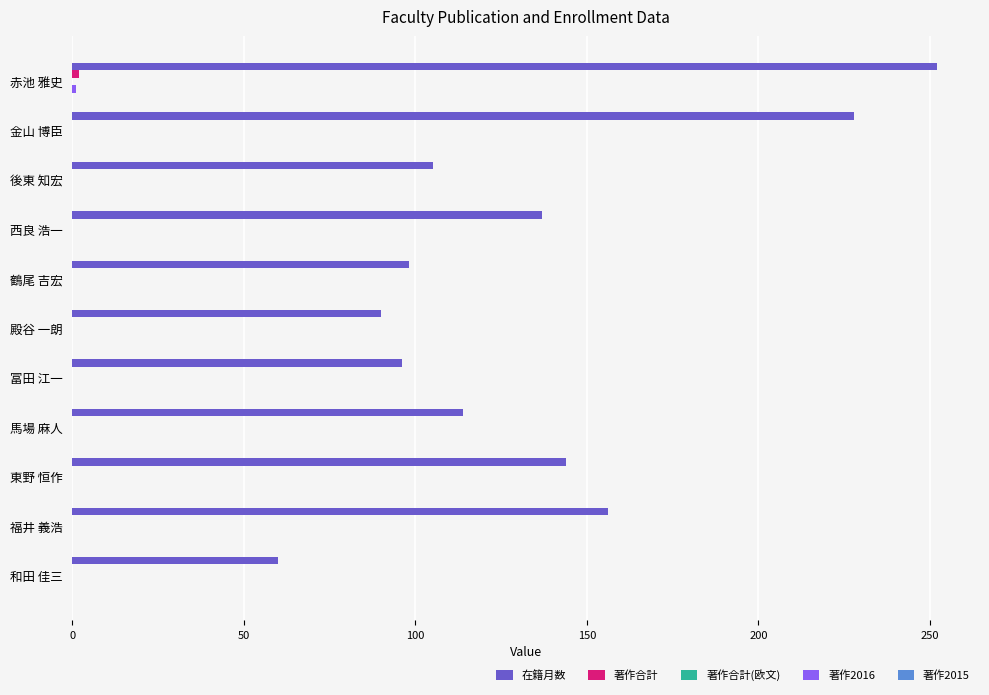

The value of 在籍月数 at 馬場 麻人 is 114. True or false?

True